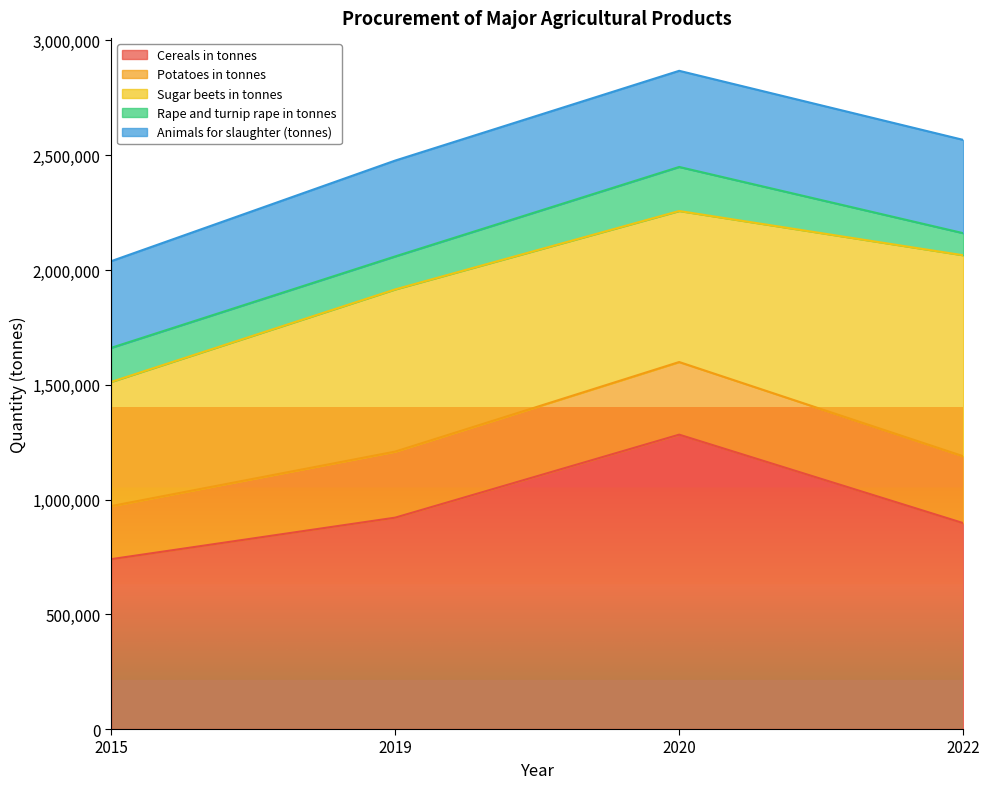

True or false: Rape and turnip rape in tonnes and Sugar beets in tonnes cross at least once.

False